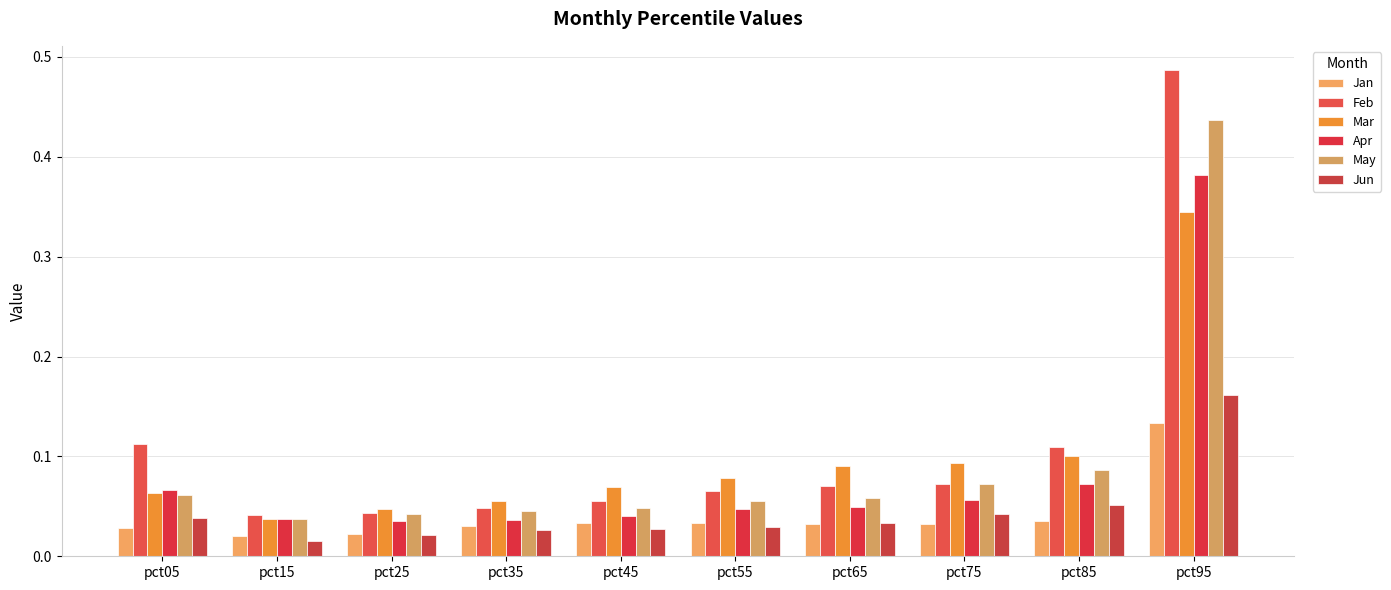

At which category does the chart reach its peak across all series?

pct95